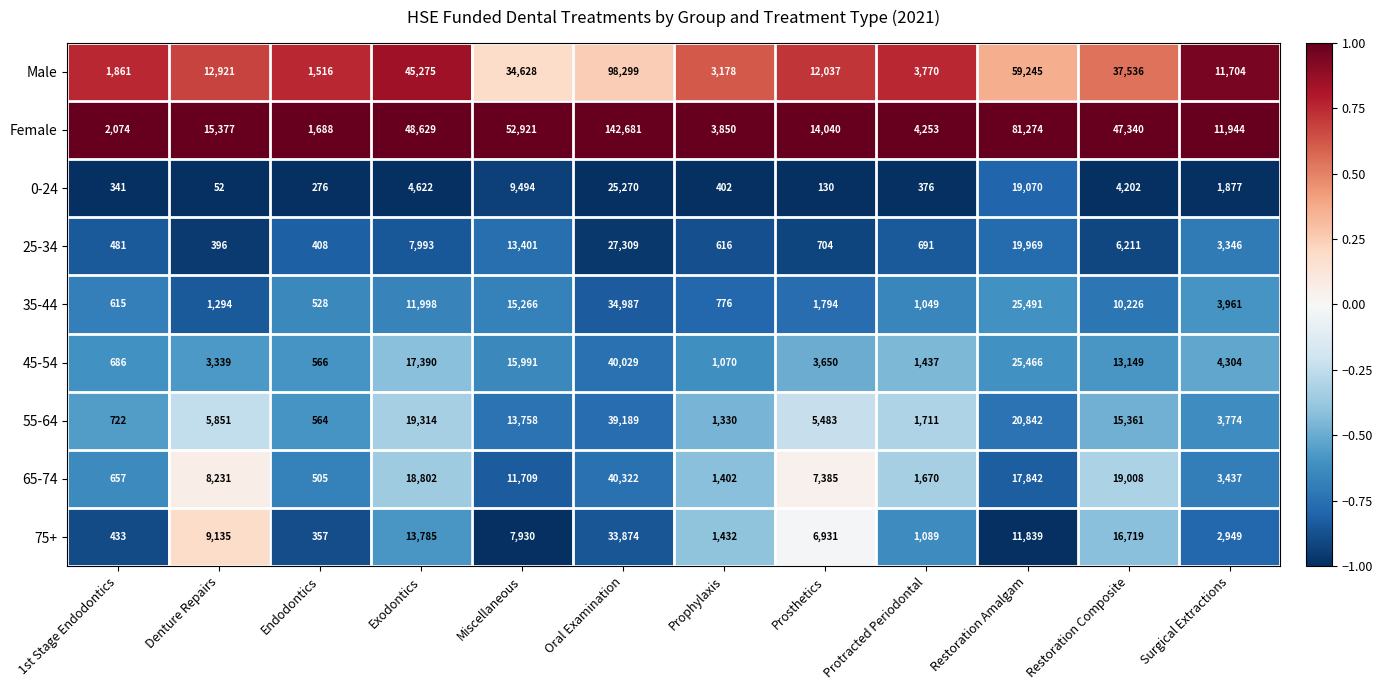

Read the 75+ value at Denture Repairs, to the nearest 10.

9140